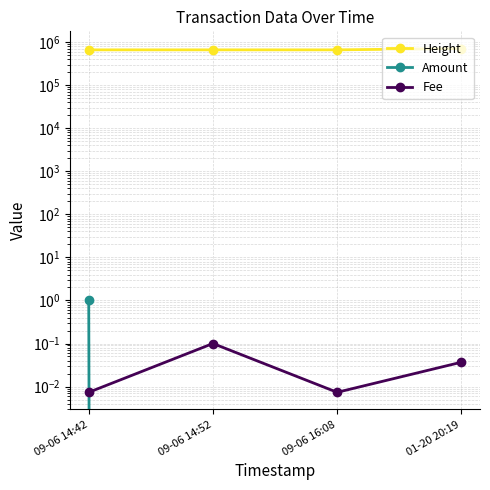

Between 01-20 20:19 and 09-06 14:52, which is larger?

01-20 20:19